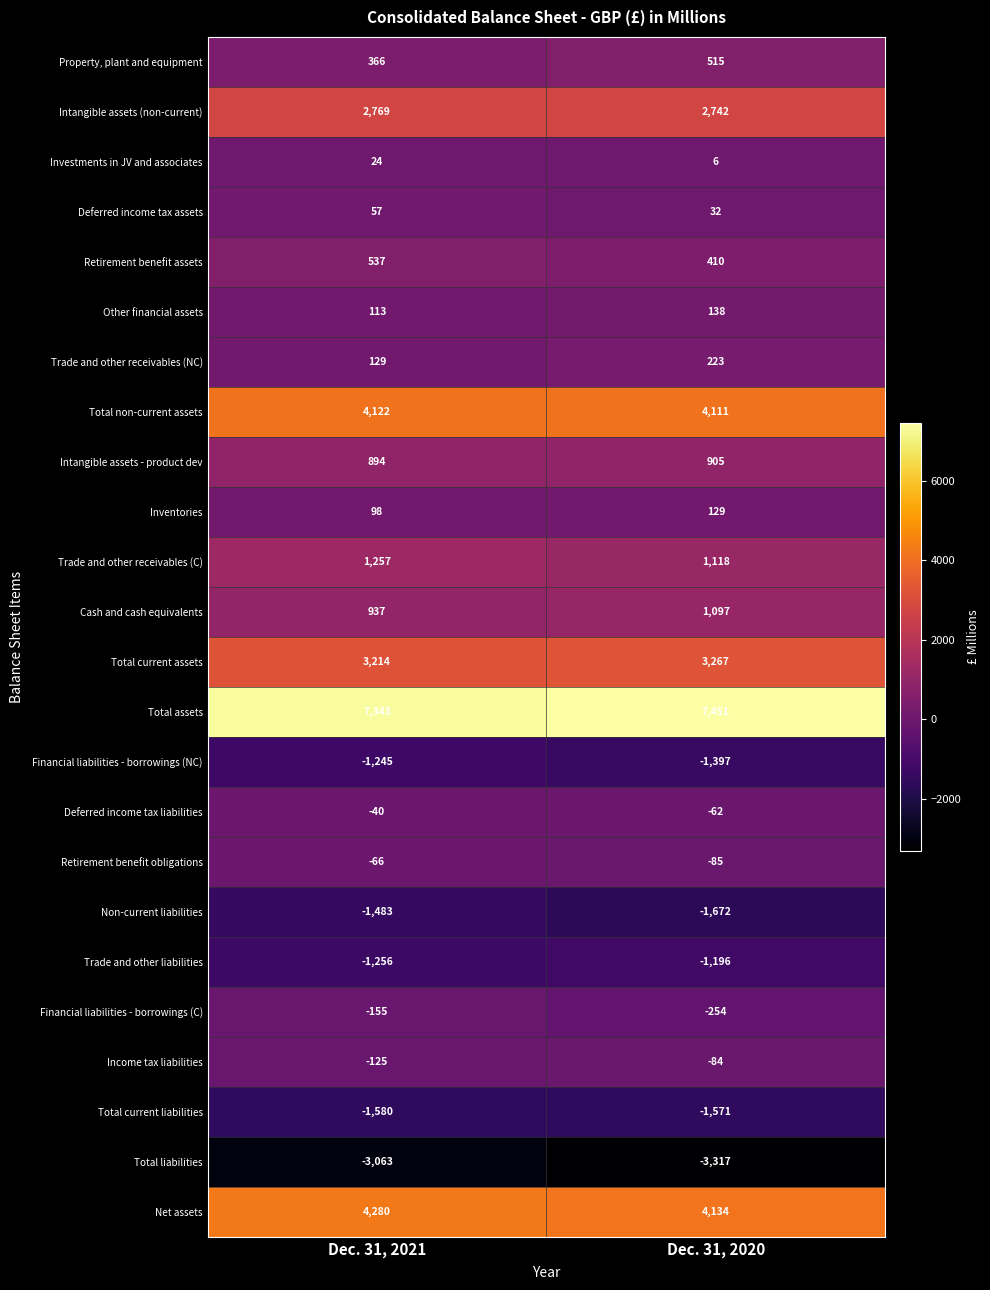

What is the difference between the maximum and minimum values in the Intangible assets (non-current) series?

27